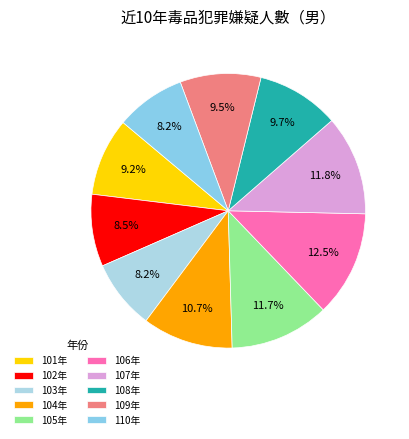

What is the change in value from 101年 to 107年?

+11244